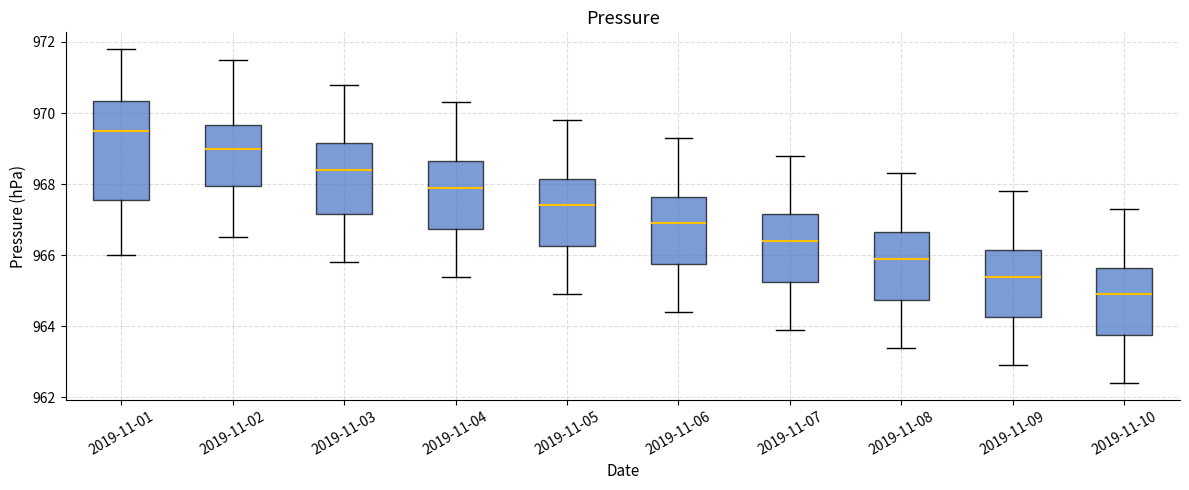

Where does the median line of the box for 2019-11-05 sit on the y-axis? The values are not printed on the chart, so give them approximately, as read against the axis.

967.4